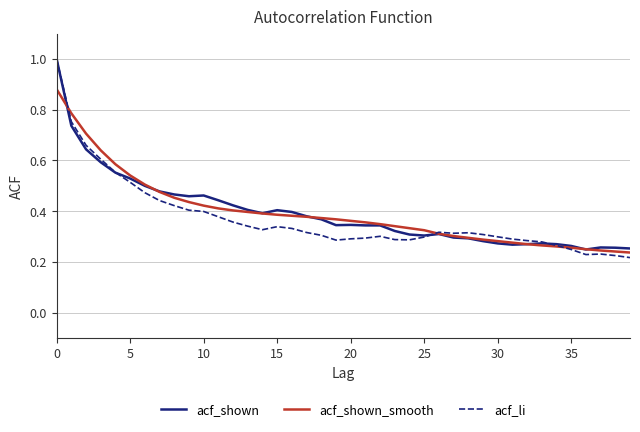

What is the maximum value for acf_shown?

1.0